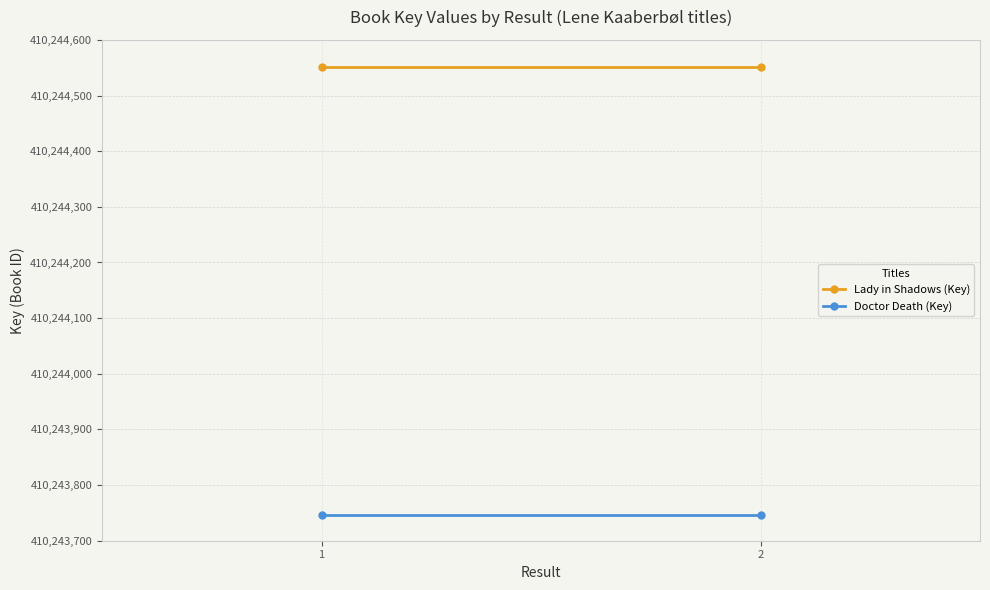

What is the value of the Lady in Shadows (Key) point at the 1st from the left?

410244552